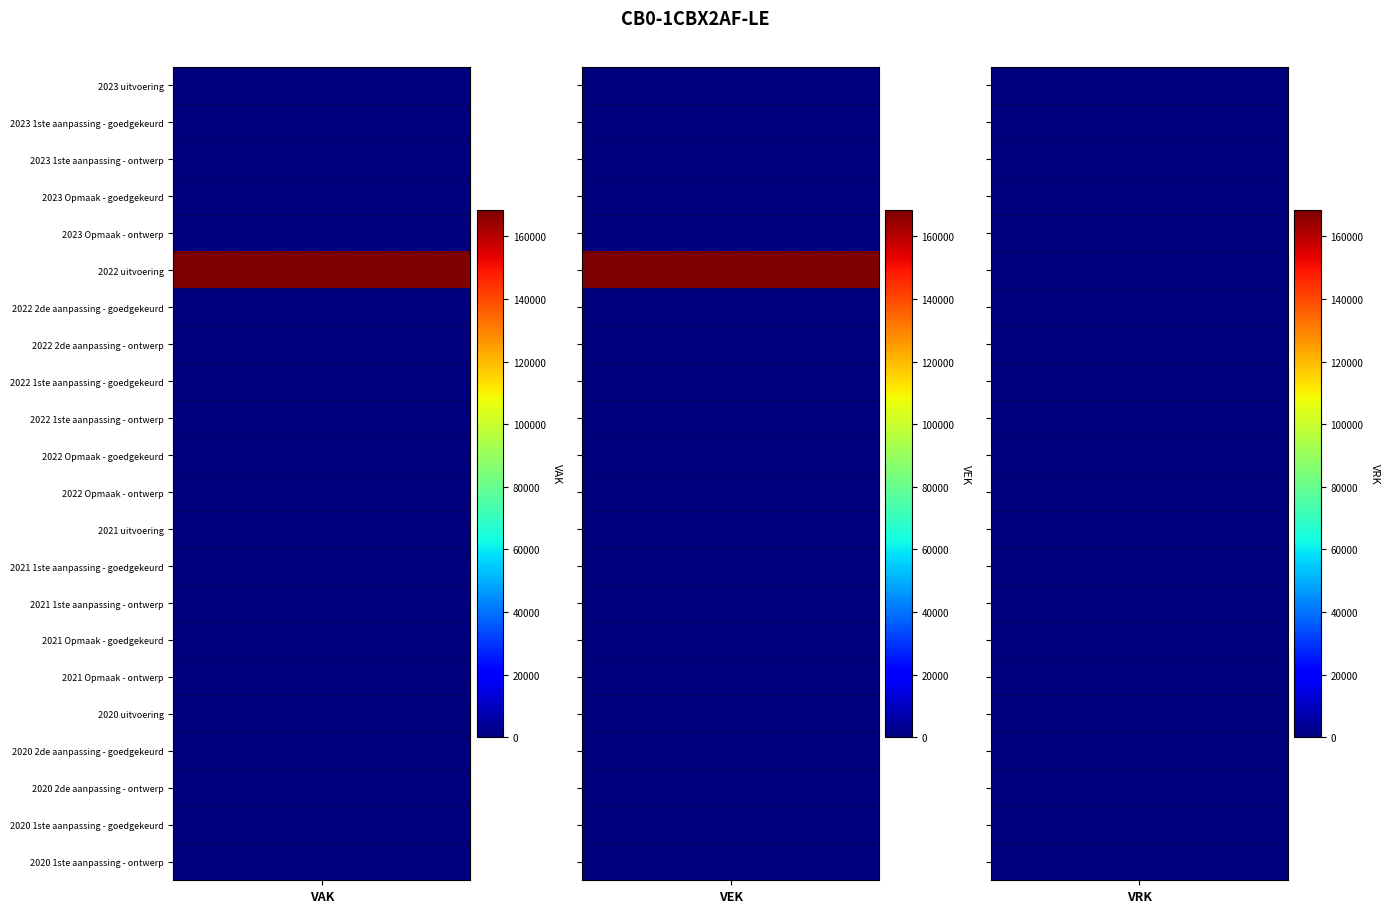

True or false: VEK has a value of -111874 at 2022 Opmaak - ontwerp.

False